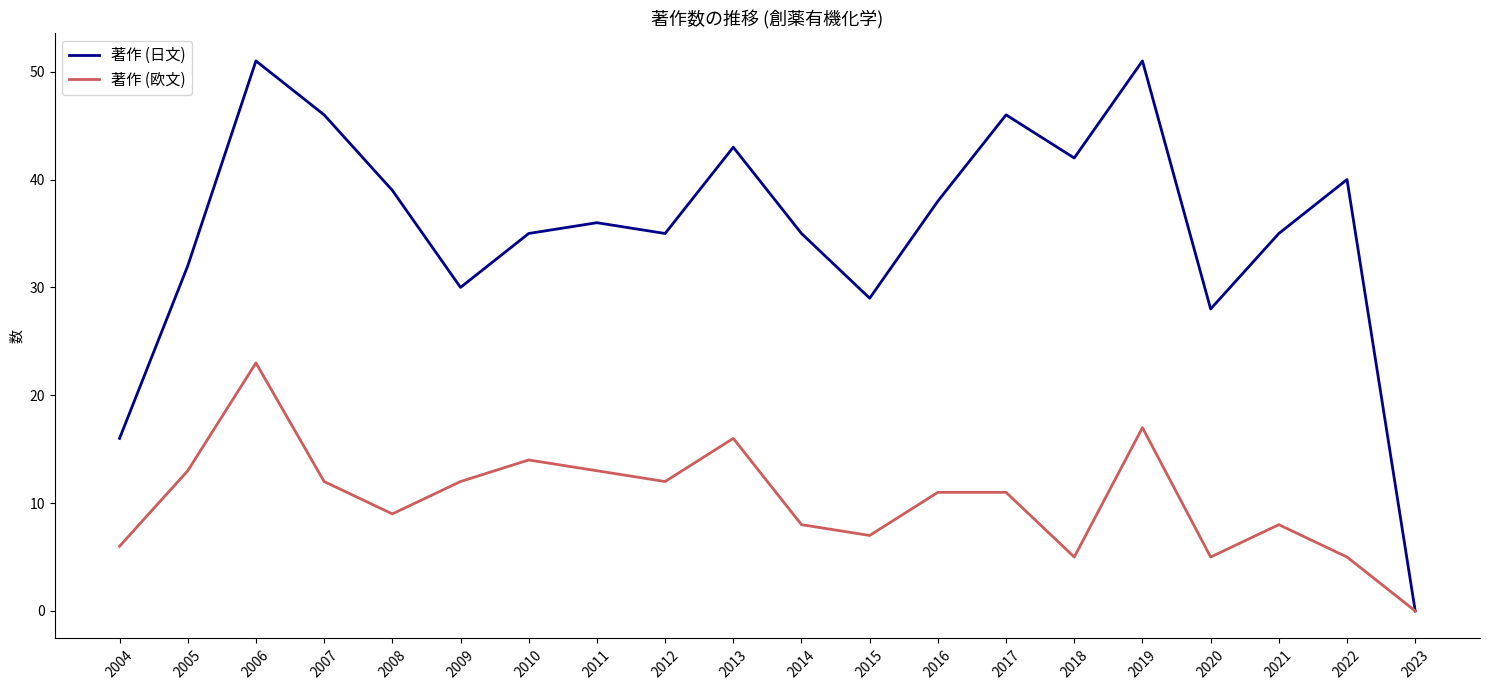

What is the difference between the 著作 (日文) values at 2015 and 2004?

13